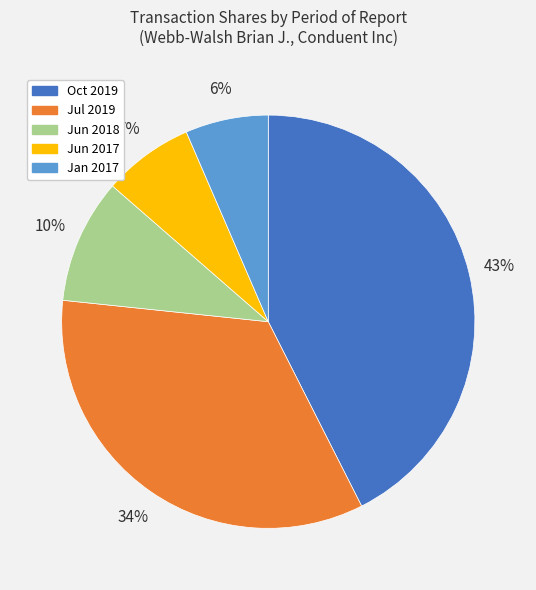

Is there any slice that represents more than half of the pie?

No